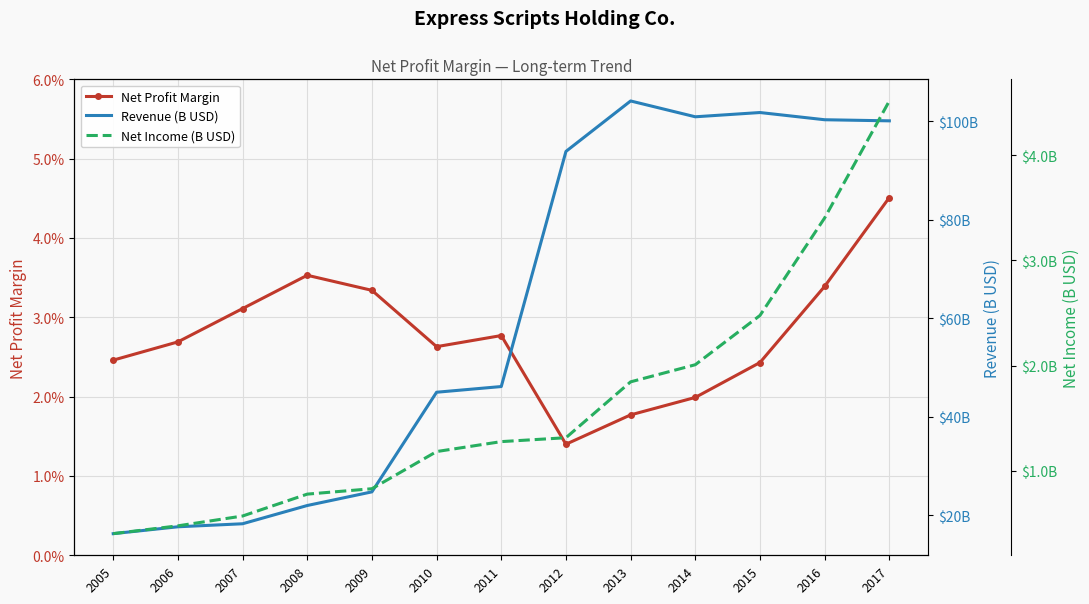

True or false: Revenue (B USD) and Net Profit Margin cross at least once.

False